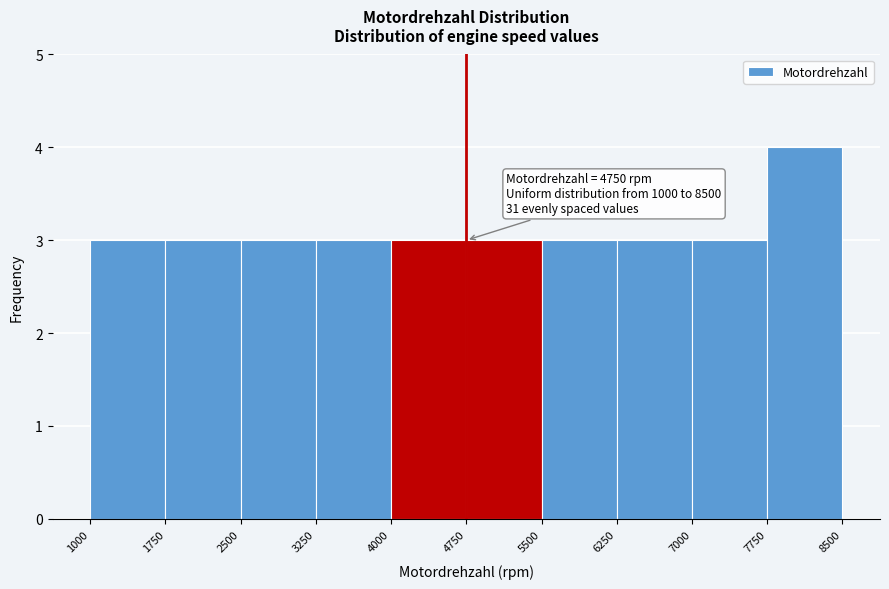

Over which range of the x-axis is the bar tallest?

7750 to 8500